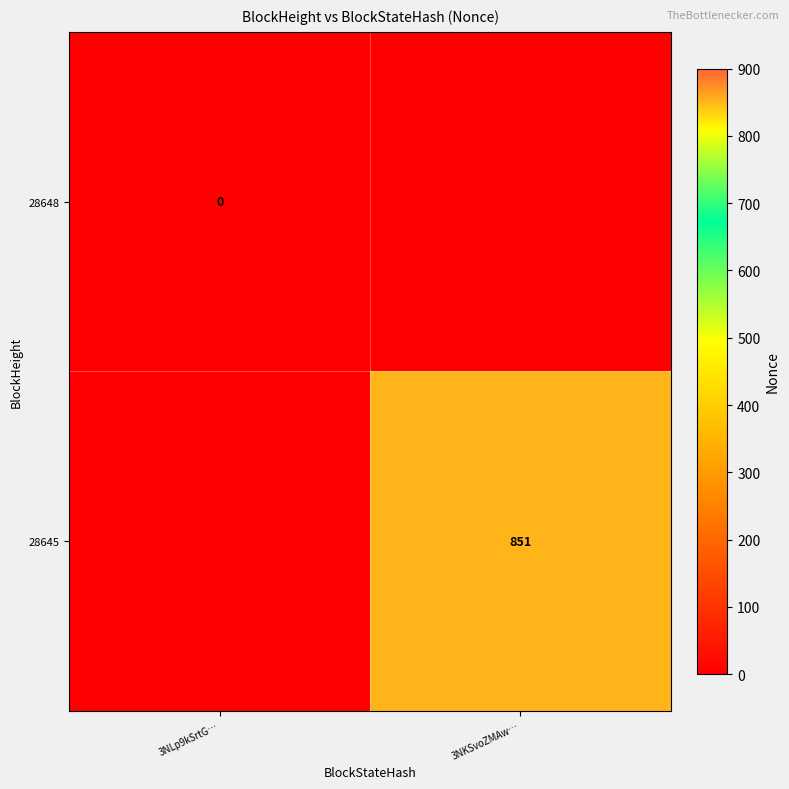

What is the maximum value shown in the chart?

851